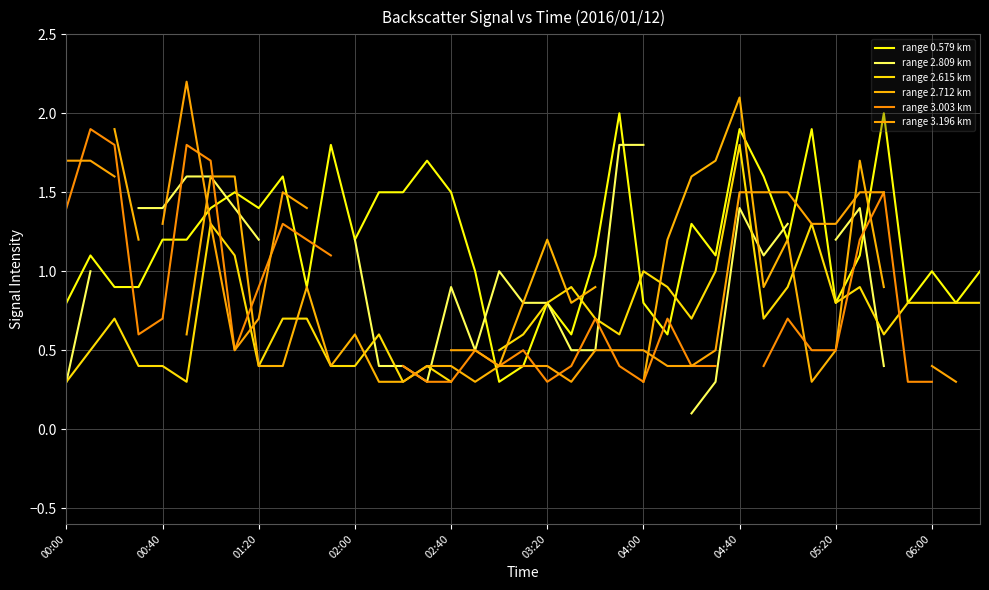

True or false: range 0.579 km has more than 2 points higher than both neighbors.

True